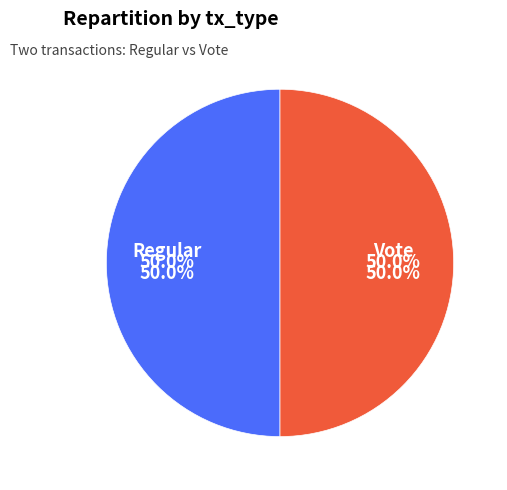

Rank the categories by value from highest to lowest.

Regular, Vote